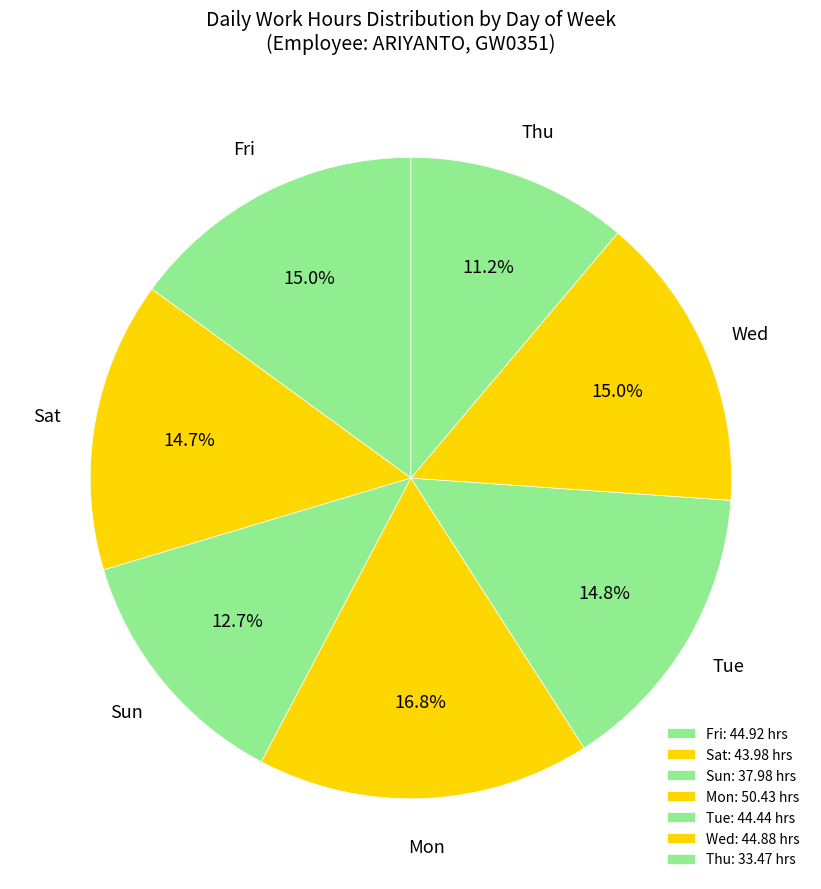

What percentage is the Tue slice, to the nearest percent?

15%